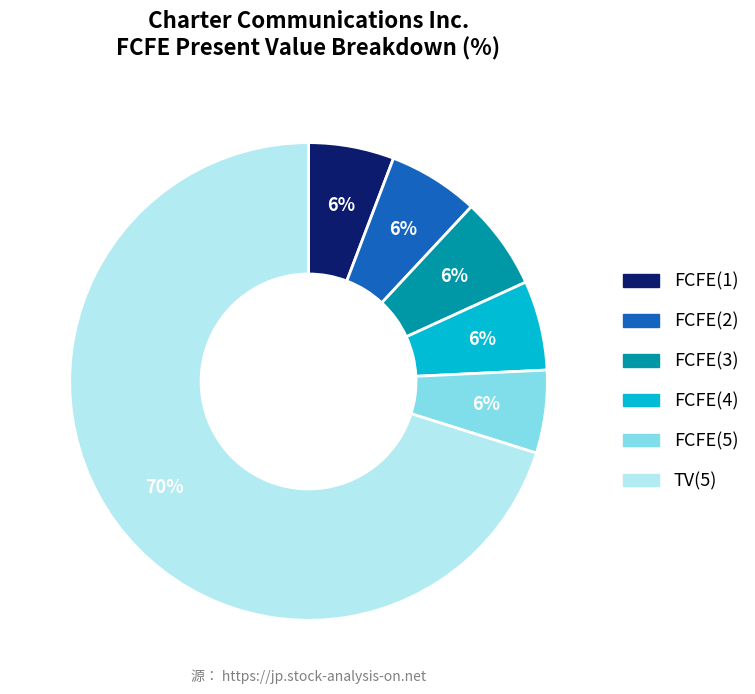

What is the largest slice in the pie chart?

TV(5)